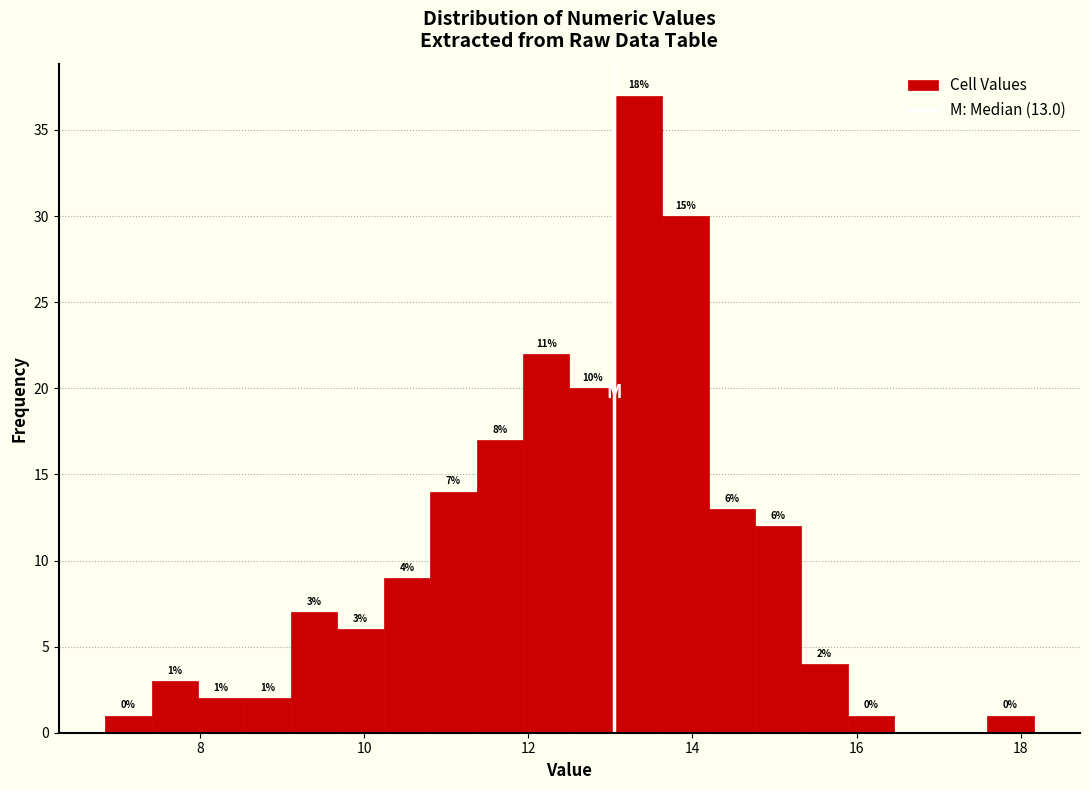

Around what value on the x-axis is the tallest bar? Give the approximate position of its centre, as read against the axis.

13.4